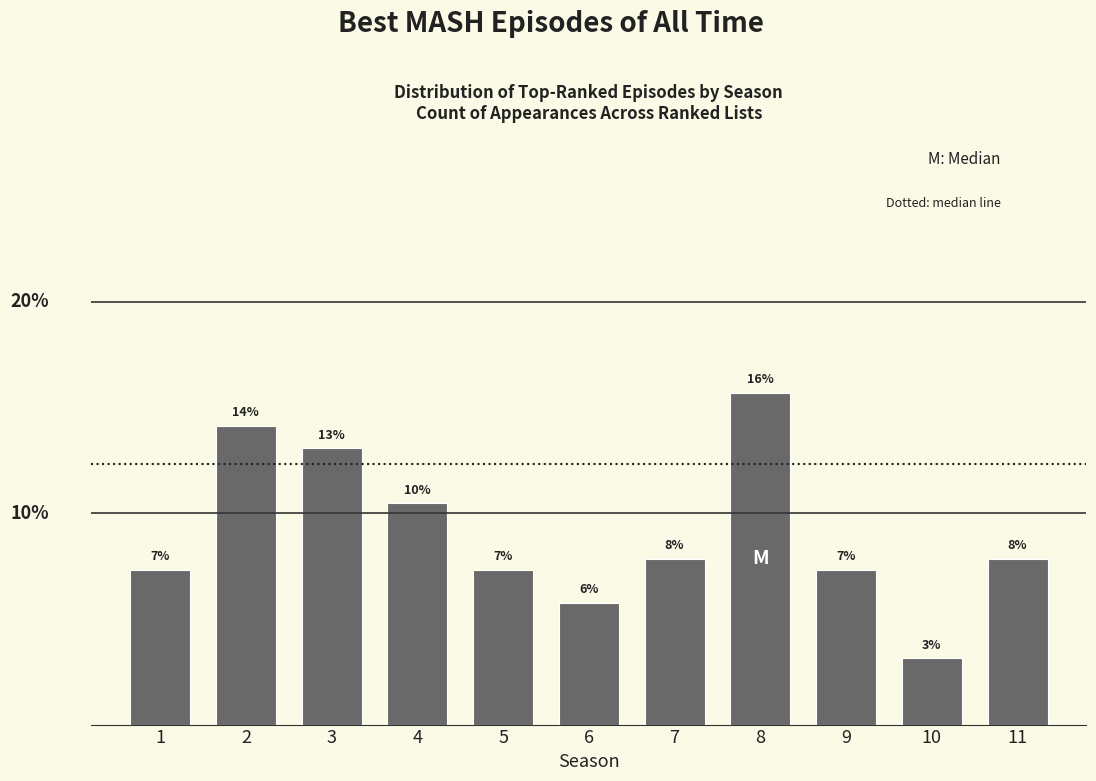

Does the chart contain any negative values?

No